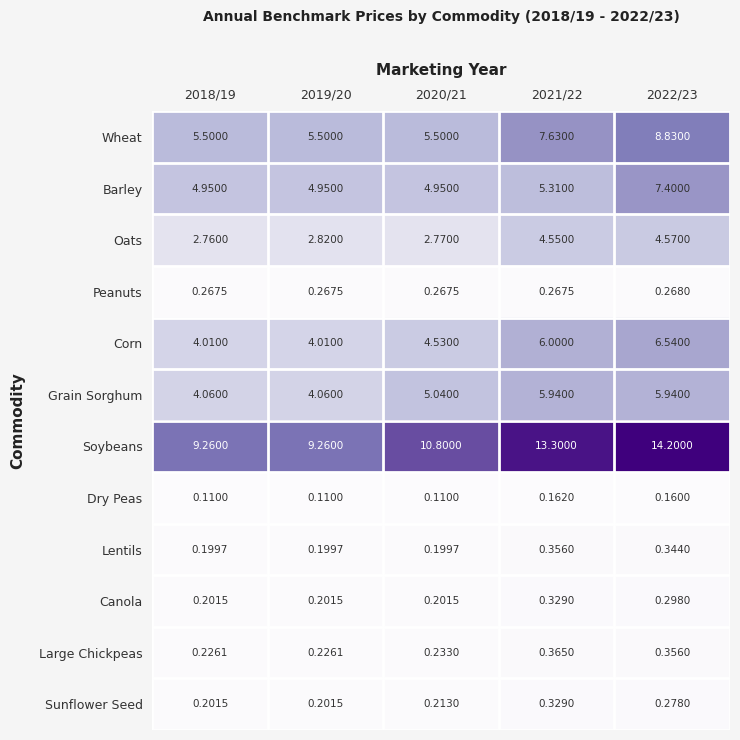

Is the value of Lentils at 2021/22 greater than the value of Corn at 2020/21?

No